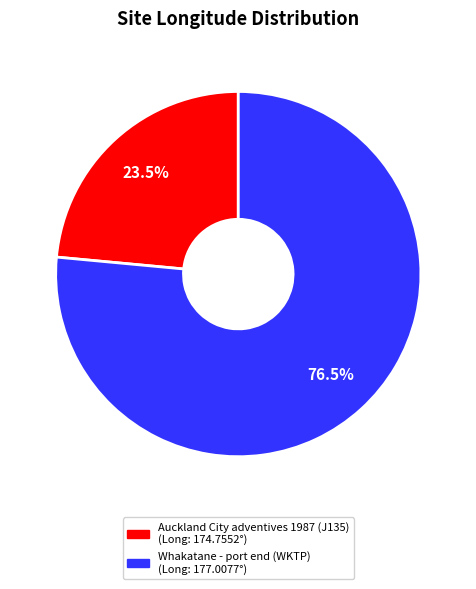

To the nearest percent, what is the difference between the largest and smallest slice percentages?

53%